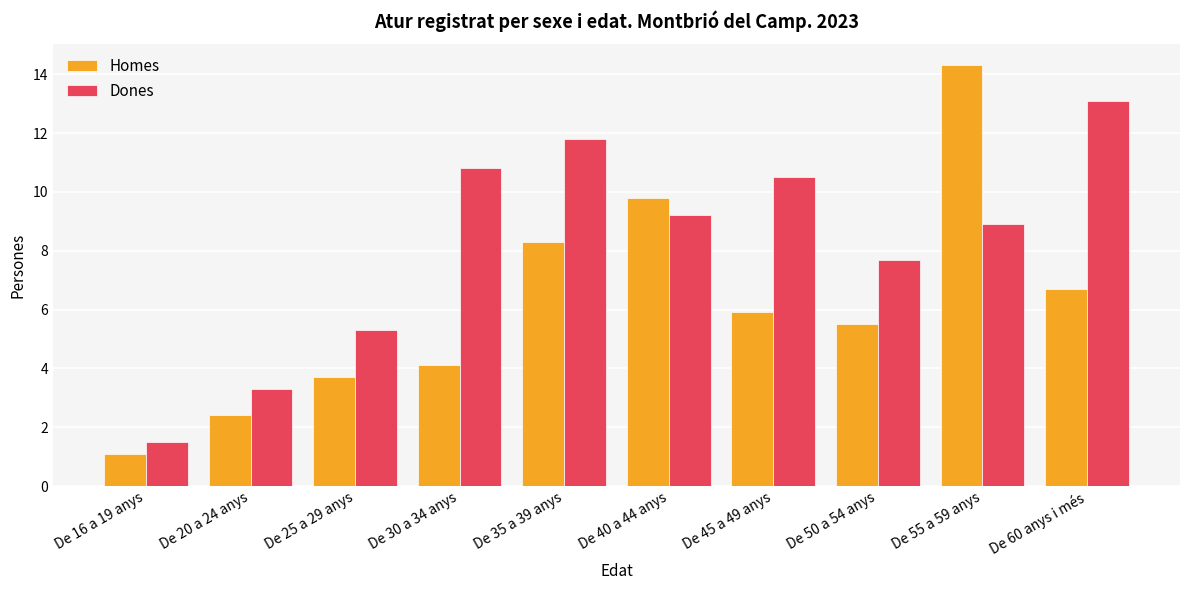

How many bars are there in total?

20